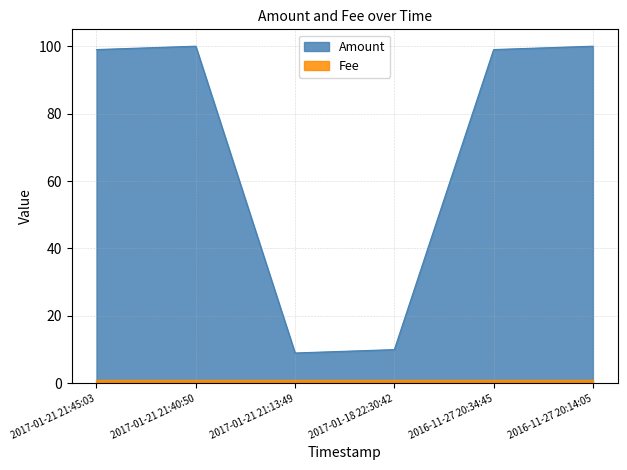

Where is the first local minimum?

2017-01-21 21:13:49